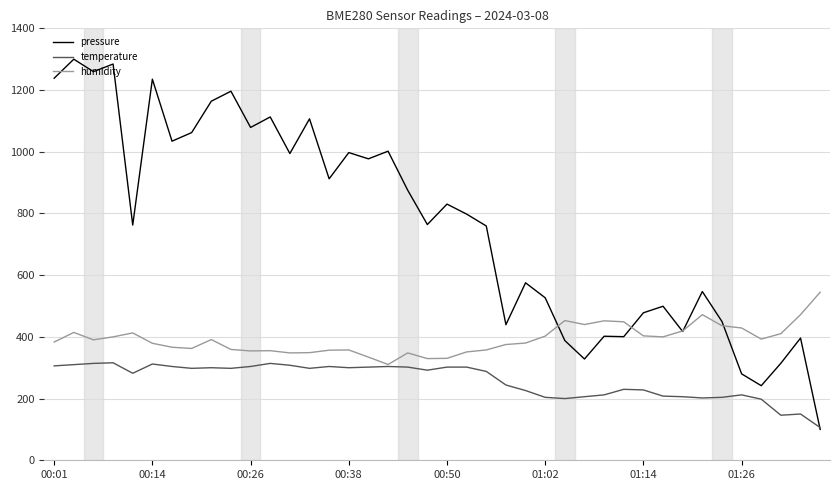

Which series has the widest spread of values?

pressure